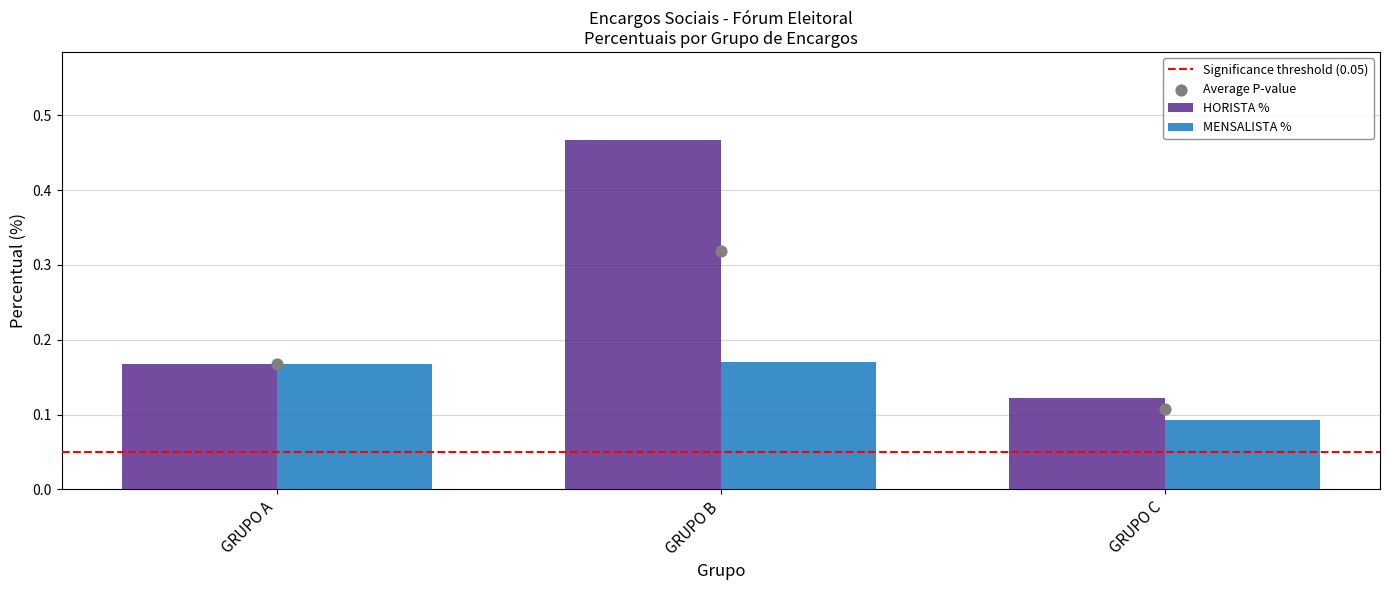

Which series has the largest total across all categories?

HORISTA %